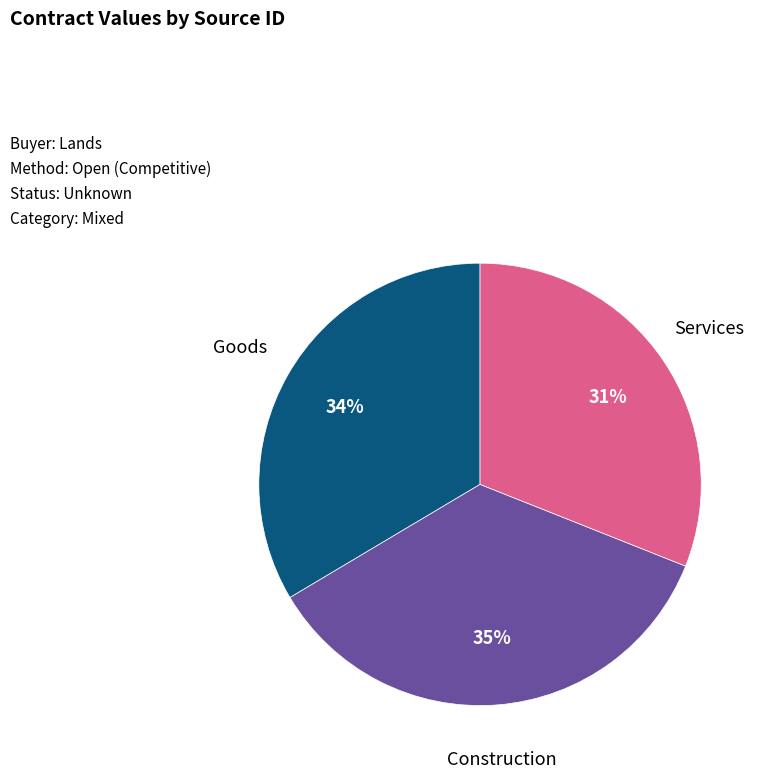

To the nearest percent, what is the difference between the largest and smallest slice percentages?

4%